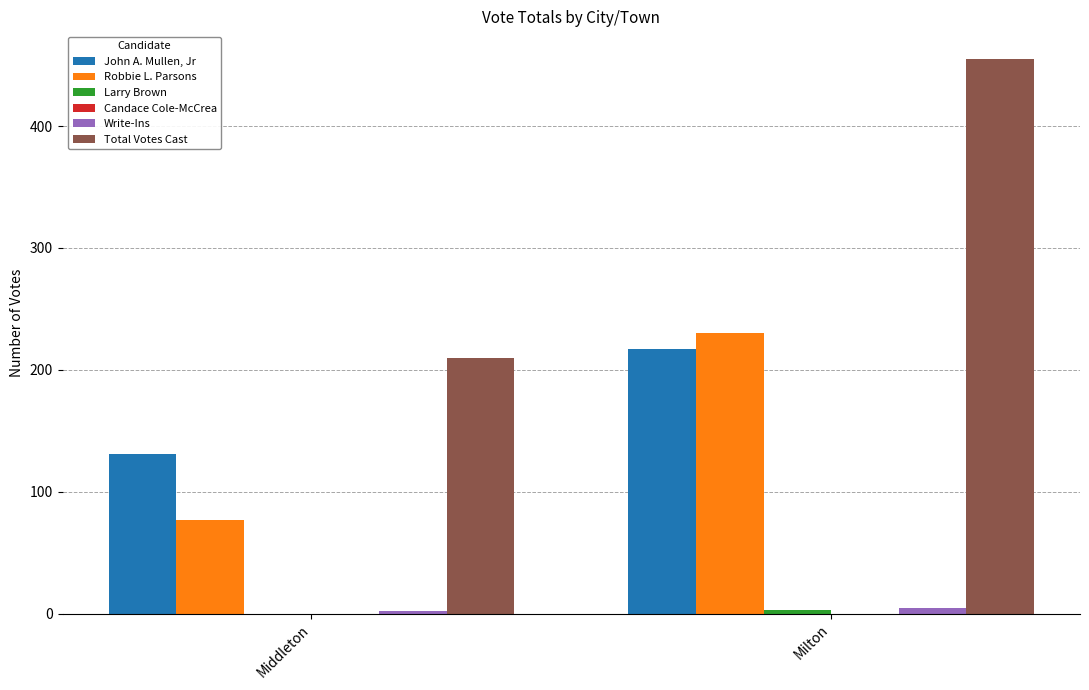

How many distinct data groups are displayed?

5